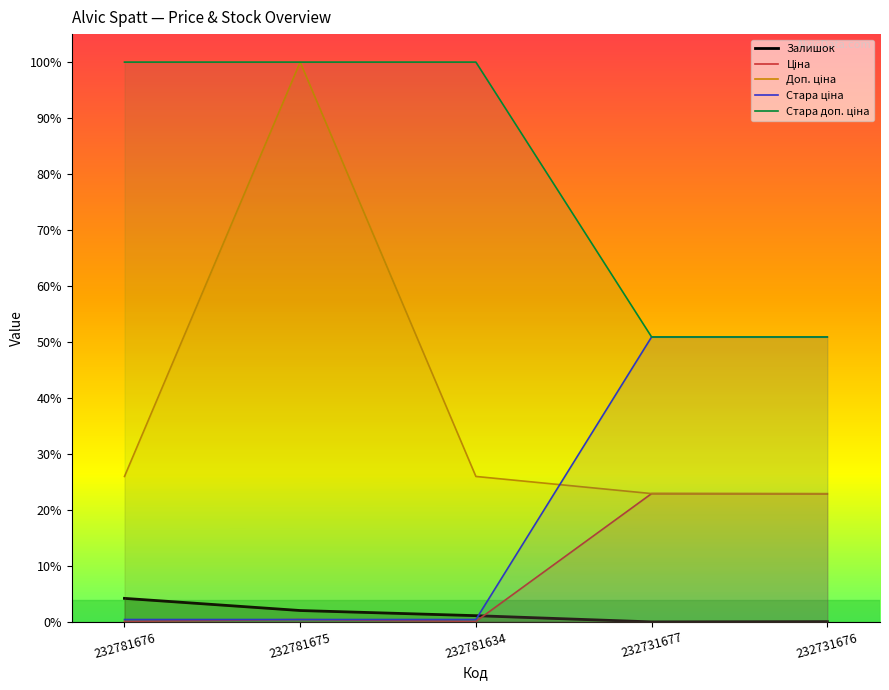

Which series has the widest spread of values?

Доп. ціна